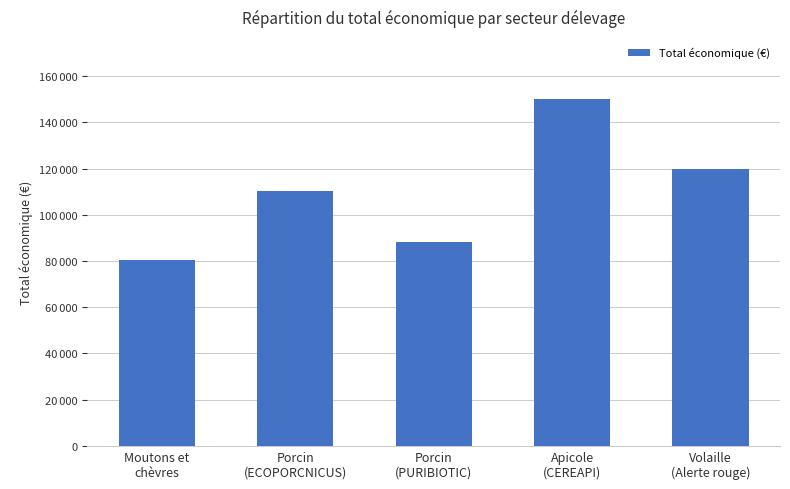

Does the chart contain any negative values?

No